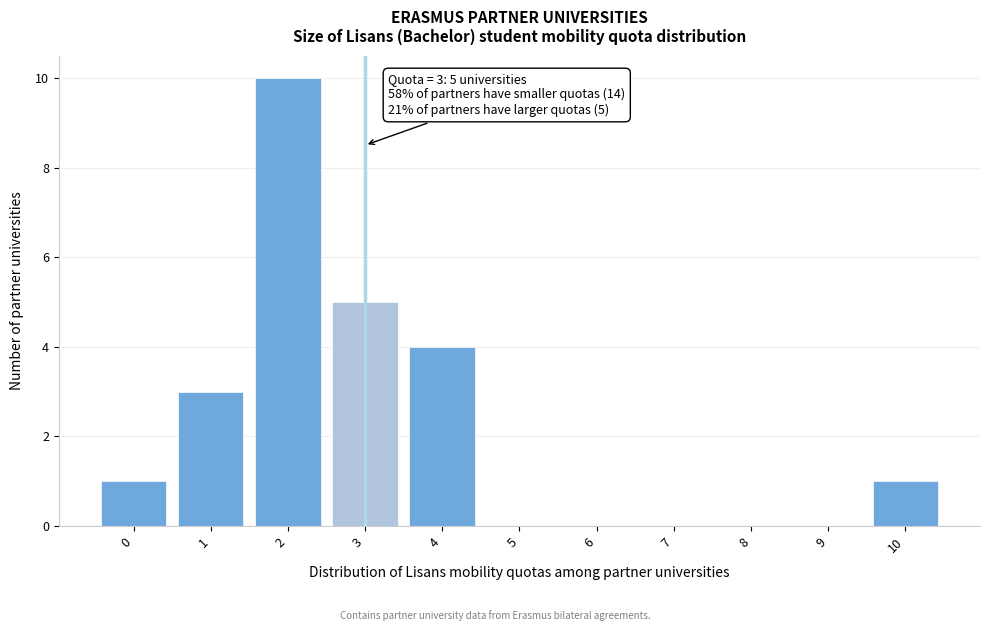

Over which range of the x-axis is the bar tallest?

1.5 to 2.5